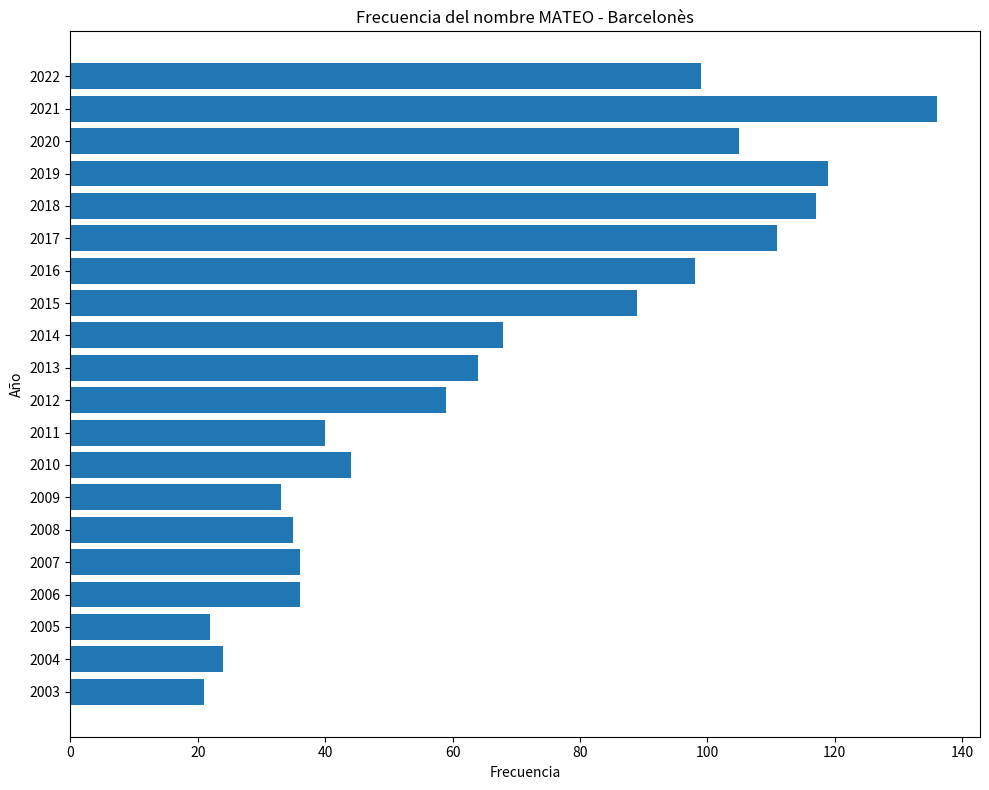

Reading top to bottom, transcribe all the data shown in this chart.

2022=99	2021=136	2020=105	2019=119	2018=117	2017=111	2016=98	2015=89	2014=68	2013=64	2012=59	2011=40	2010=44	2009=33	2008=35	2007=36	2006=36	2005=22	2004=24	2003=21